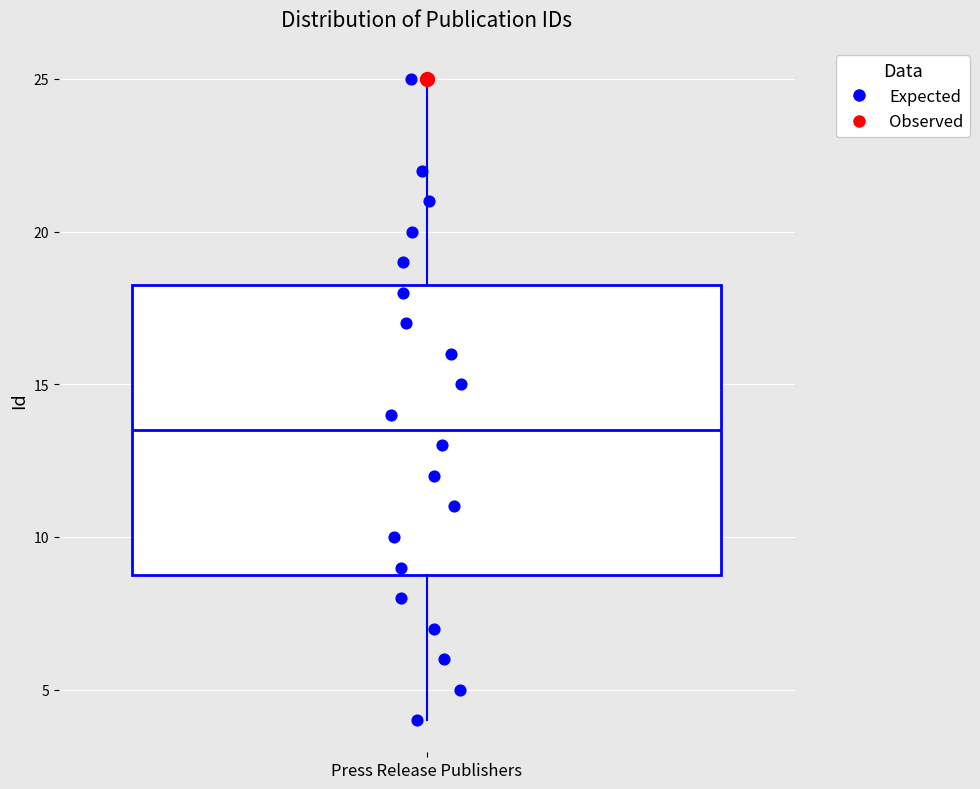

Where does the median line of the box for Press Release Publishers sit on the y-axis? The values are not printed on the chart, so give them approximately, as read against the axis.

13.5